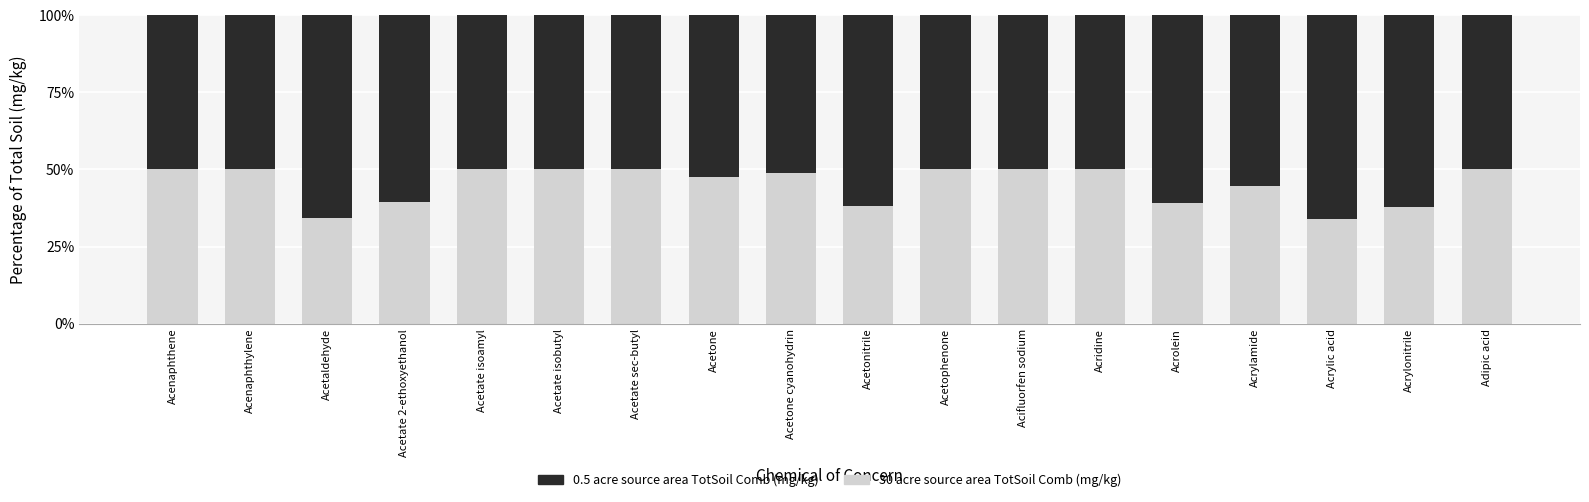

What is the total value across all series at Acetone cyanohydrin?

100.0